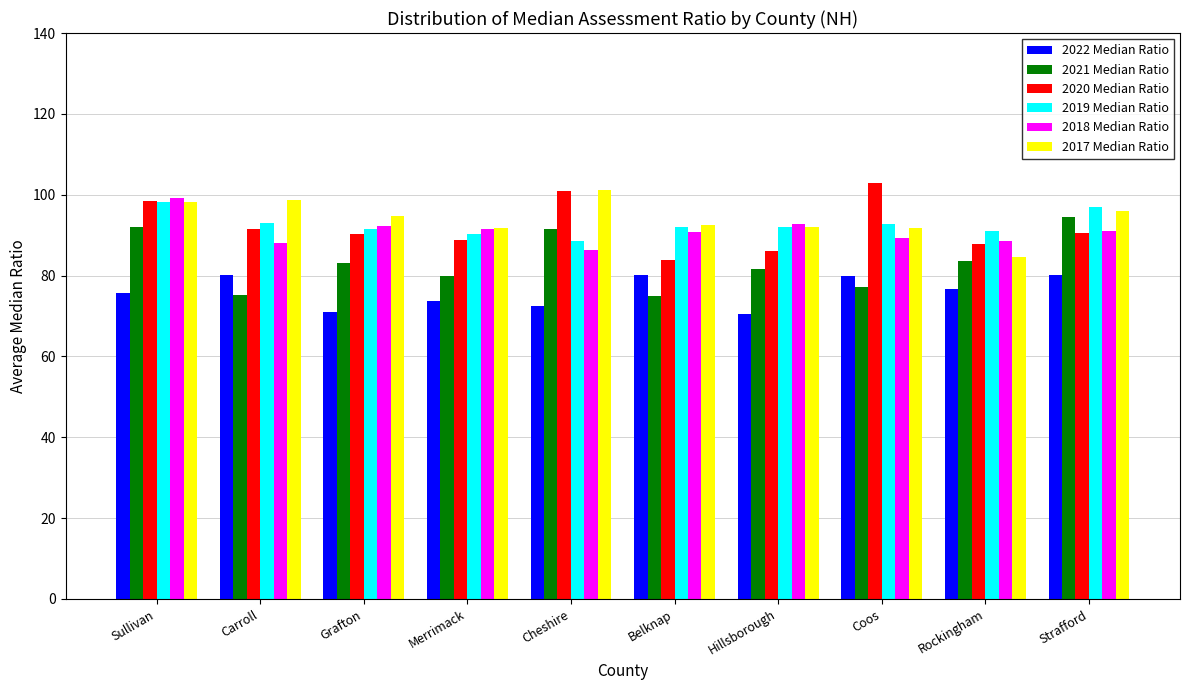

How many bars are there in each group?

6